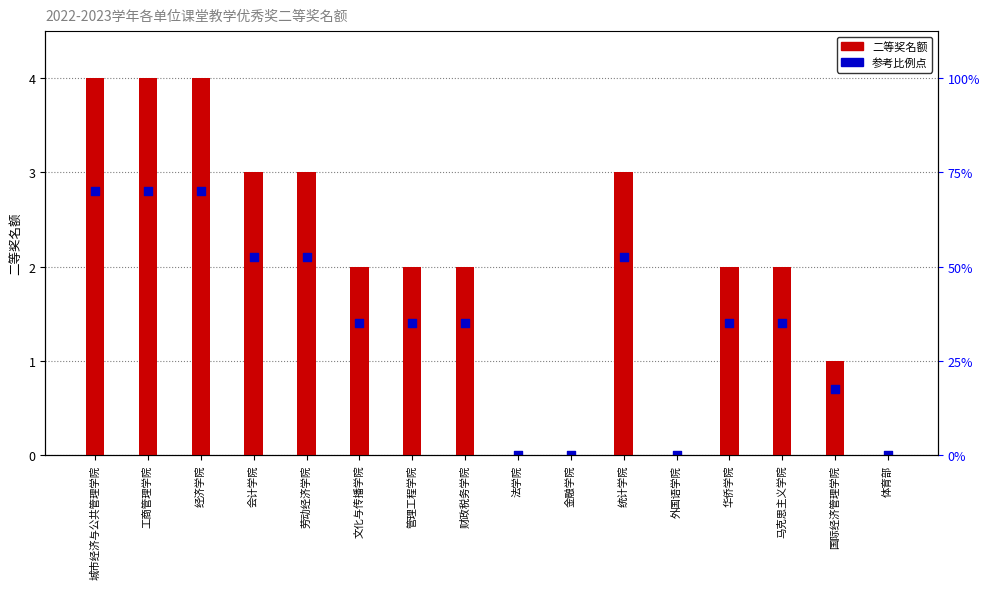

Is the value of 二等奖名额 at 管理工程学院 greater than the value of 占比参考点 at 体育部?

Yes